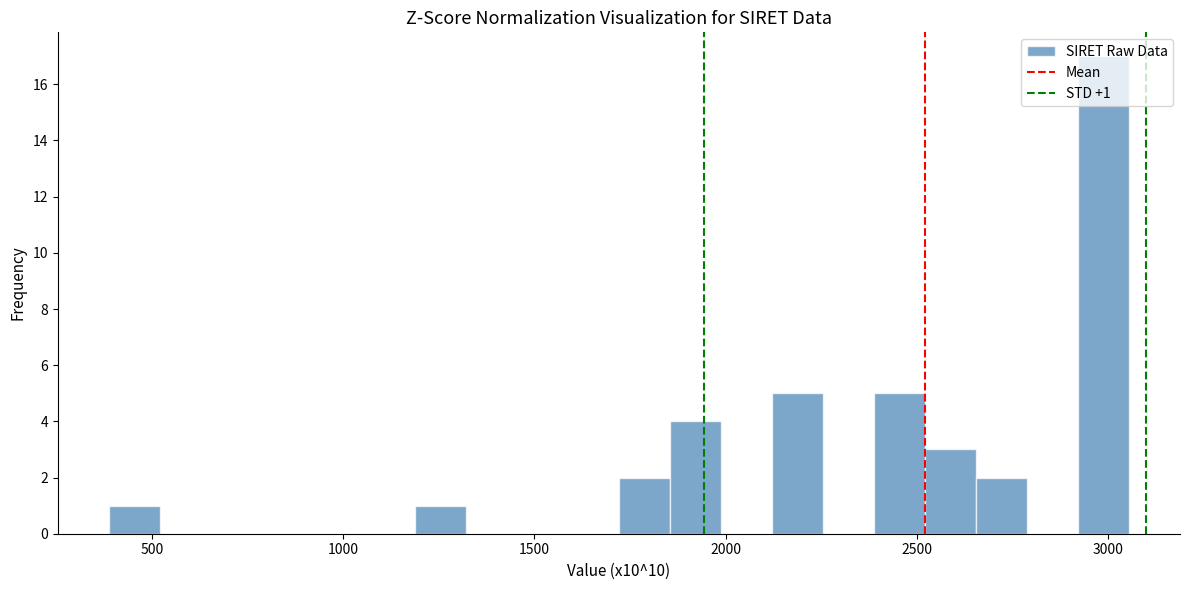

Around what value on the x-axis is the tallest bar? Give the approximate position of its centre, as read against the axis.

3000